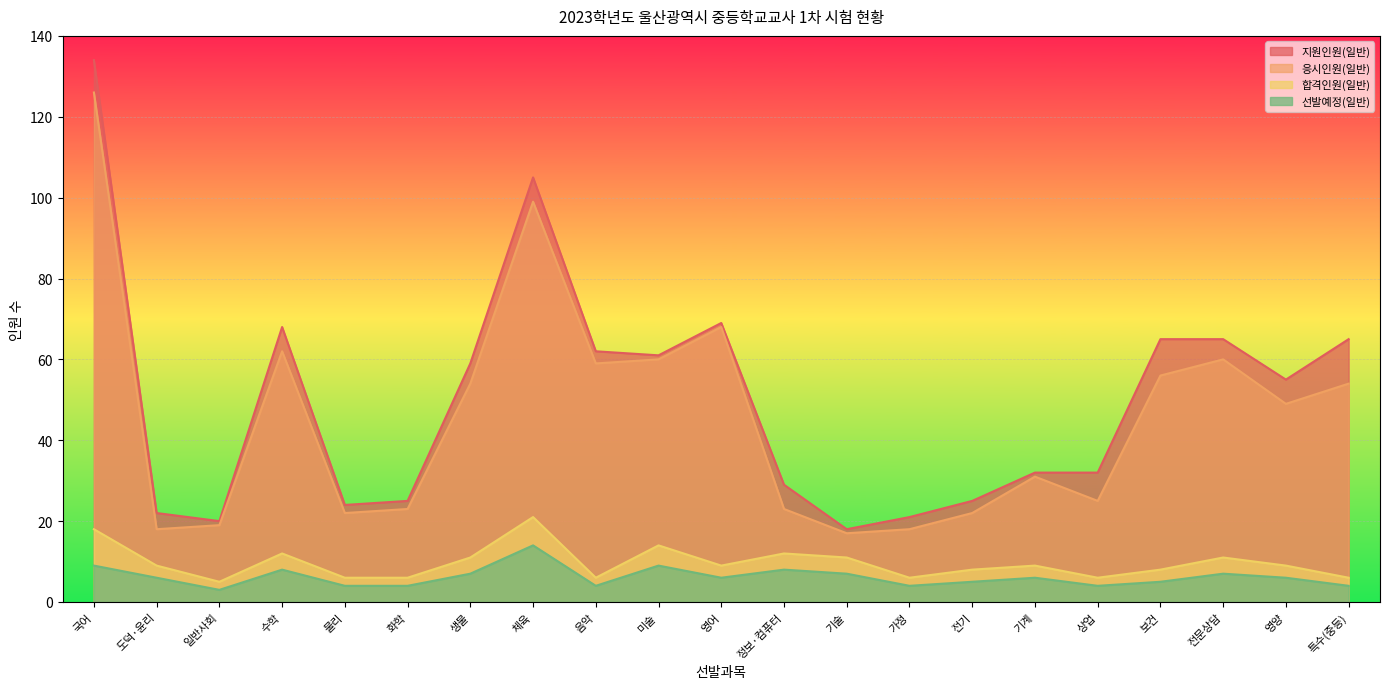

At 화학, list the series in order from largest to smallest.

지원인원(일반), 응시인원(일반), 합격인원(일반), 선발예정(일반)